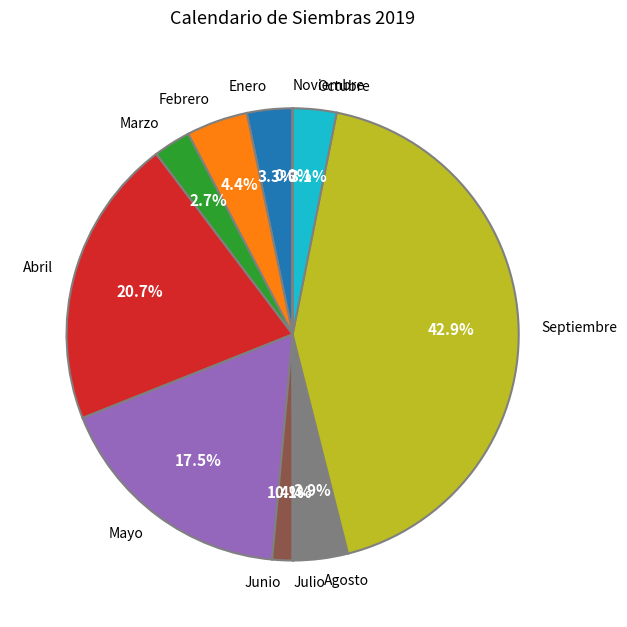

Which slice is the largest?

Septiembre